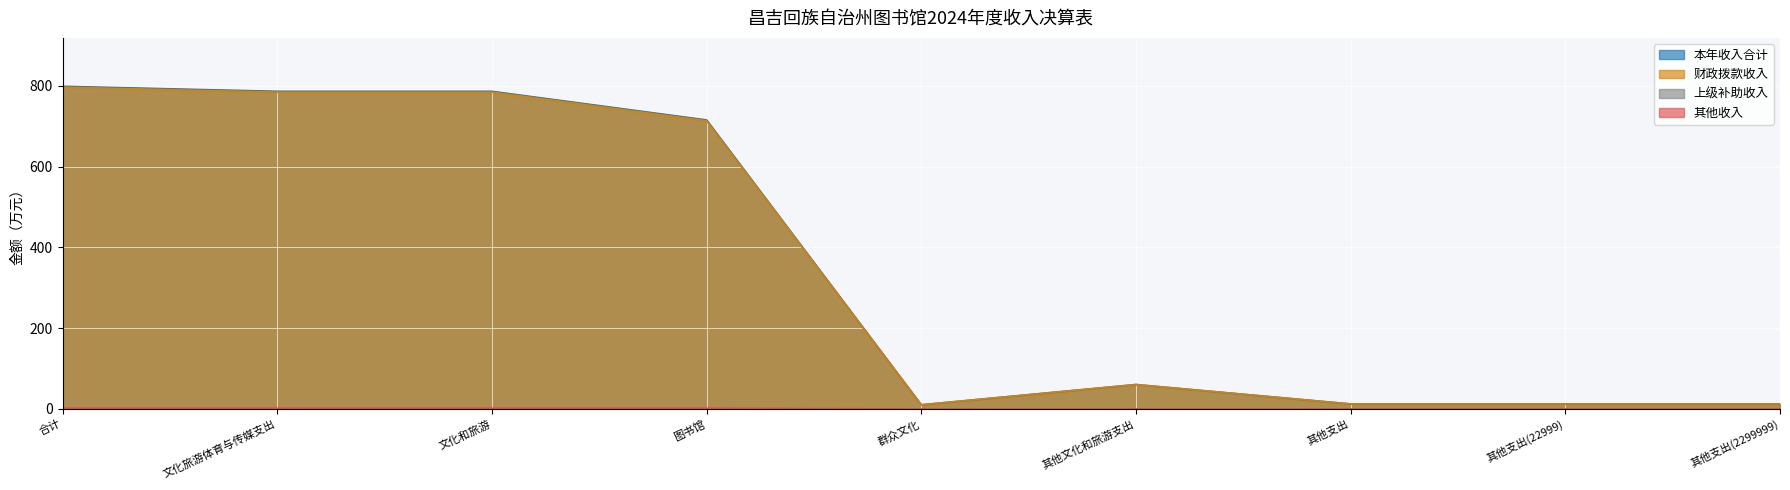

What is the approximate value of 财政拨款收入 at 其他支出(22999)?

12.4